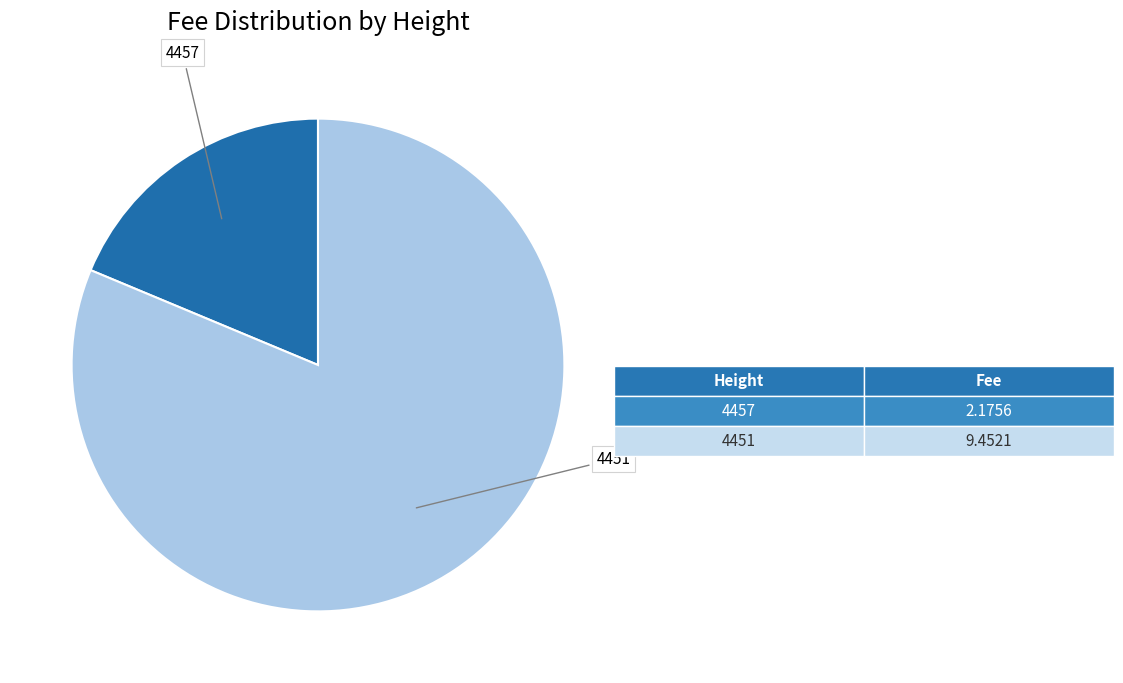

Is there any slice that represents more than half of the pie?

Yes